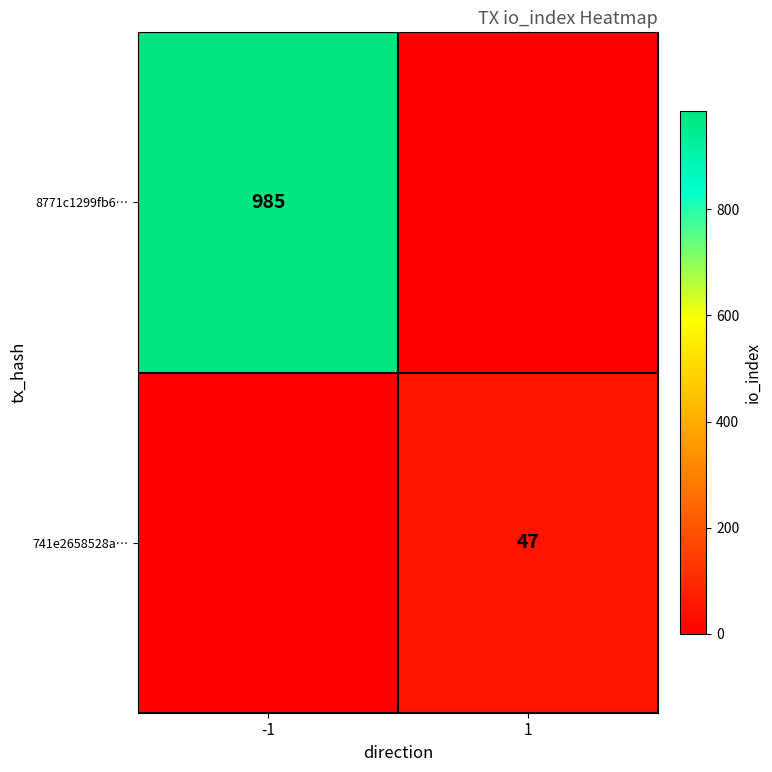

The value of 741e2658528a… at 1 is 47. True or false?

True